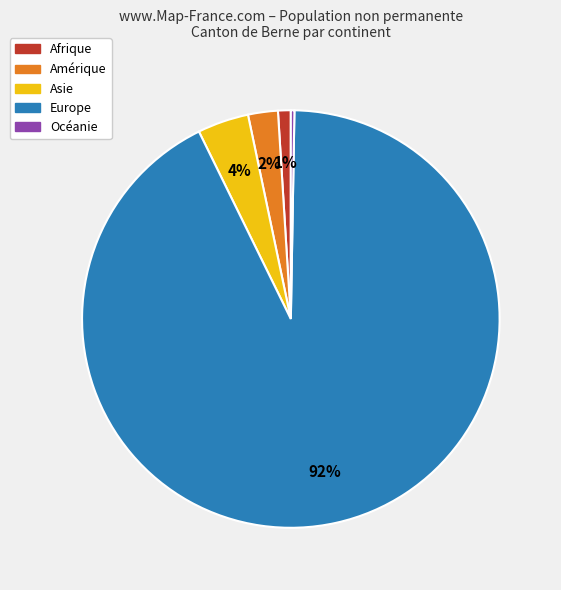

To the nearest percent, what is the average slice percentage?

20%